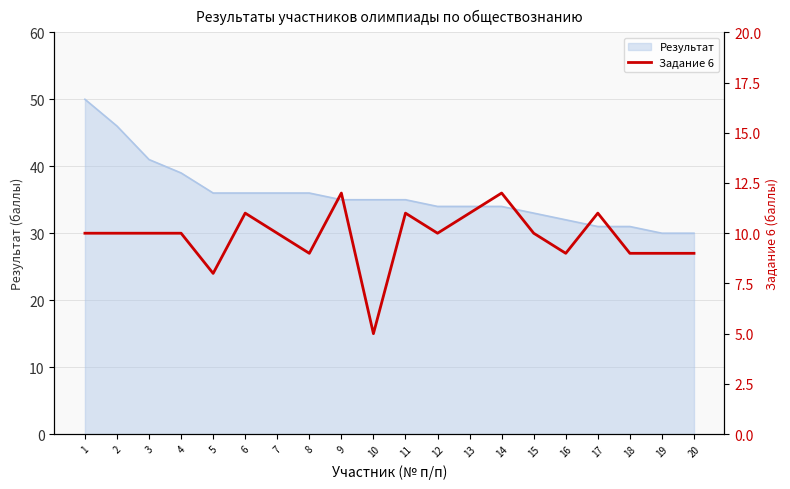

True or false: Результат has a value of 39 at 4.

True